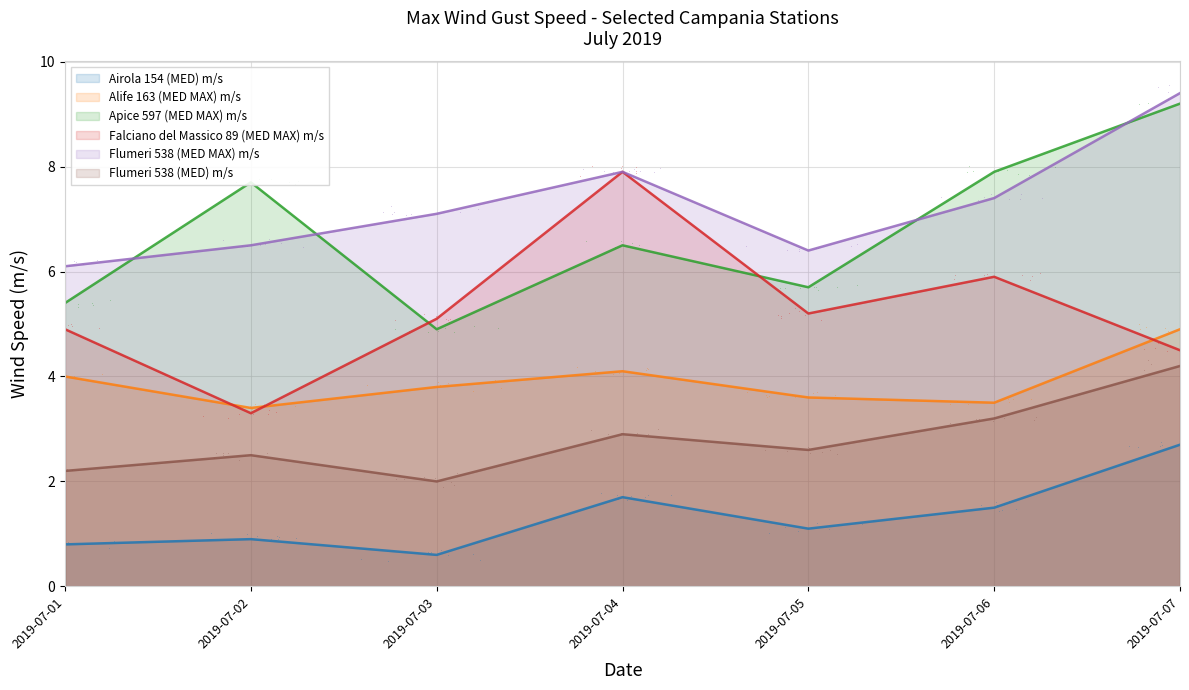

What is the difference between the maximum and second lowest values in the Flumeri 538 (MED MAX) m/s series?

3.0